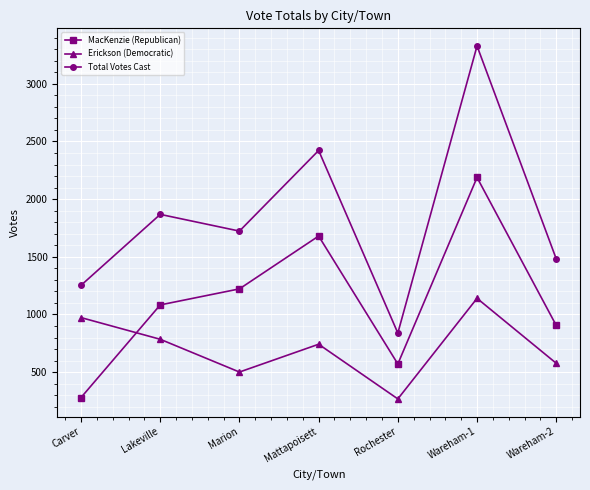

What position from the right is Mattapoisett?

4